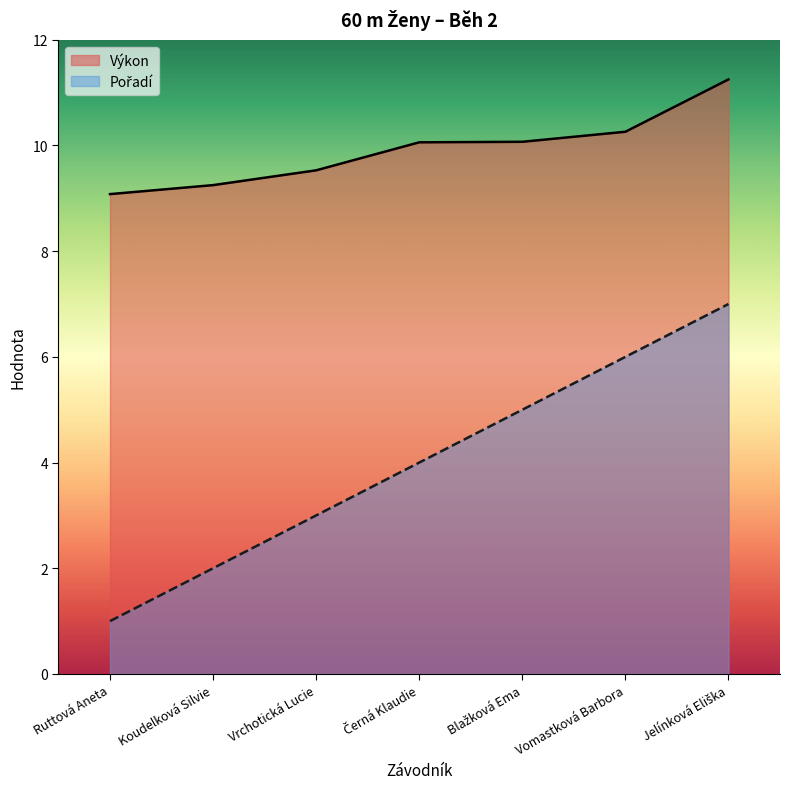

True or false: Pořadí and Výkon cross at least once.

False